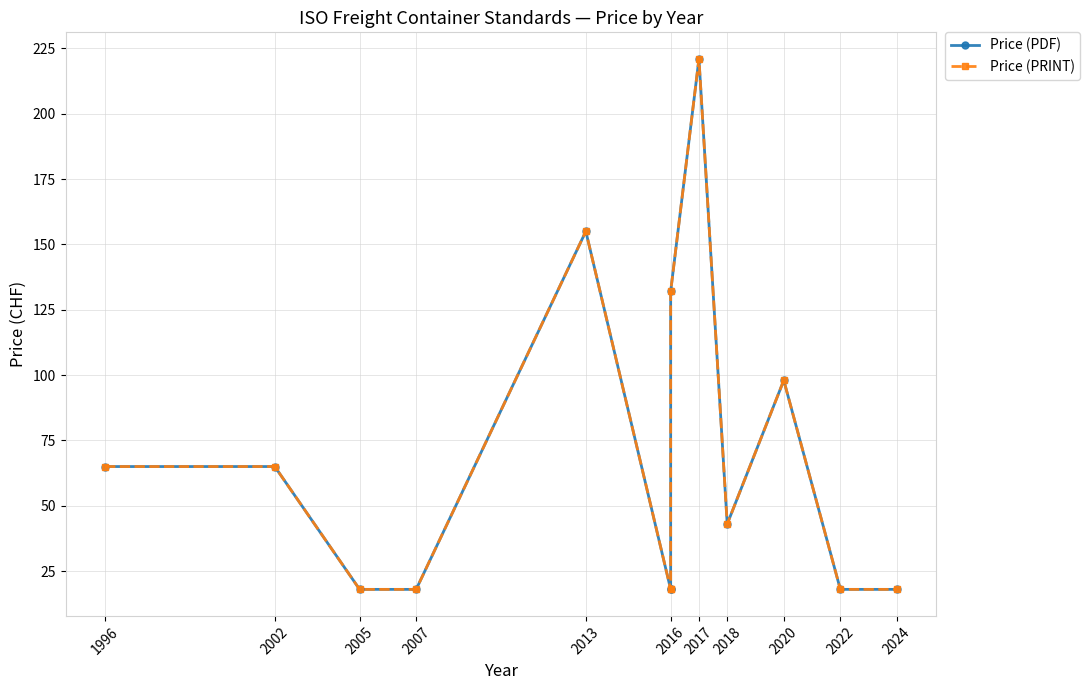

What position from the left is 2024?

11